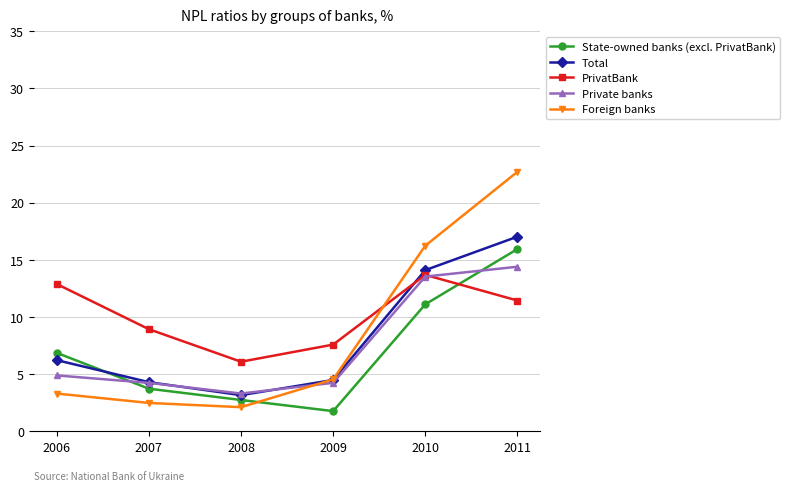

Where does the State-owned banks (excl. PrivatBank) series first go above 6?

2006